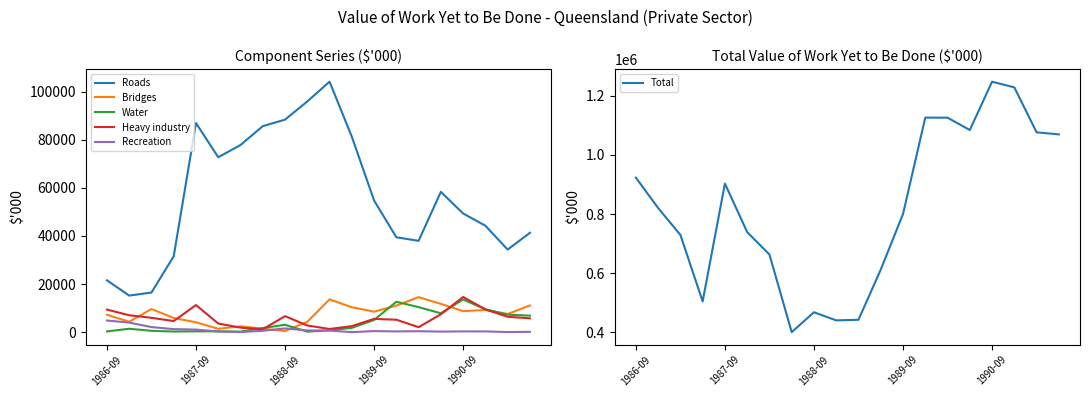

The value of Total at 1989-09 is 1112025. True or false?

False